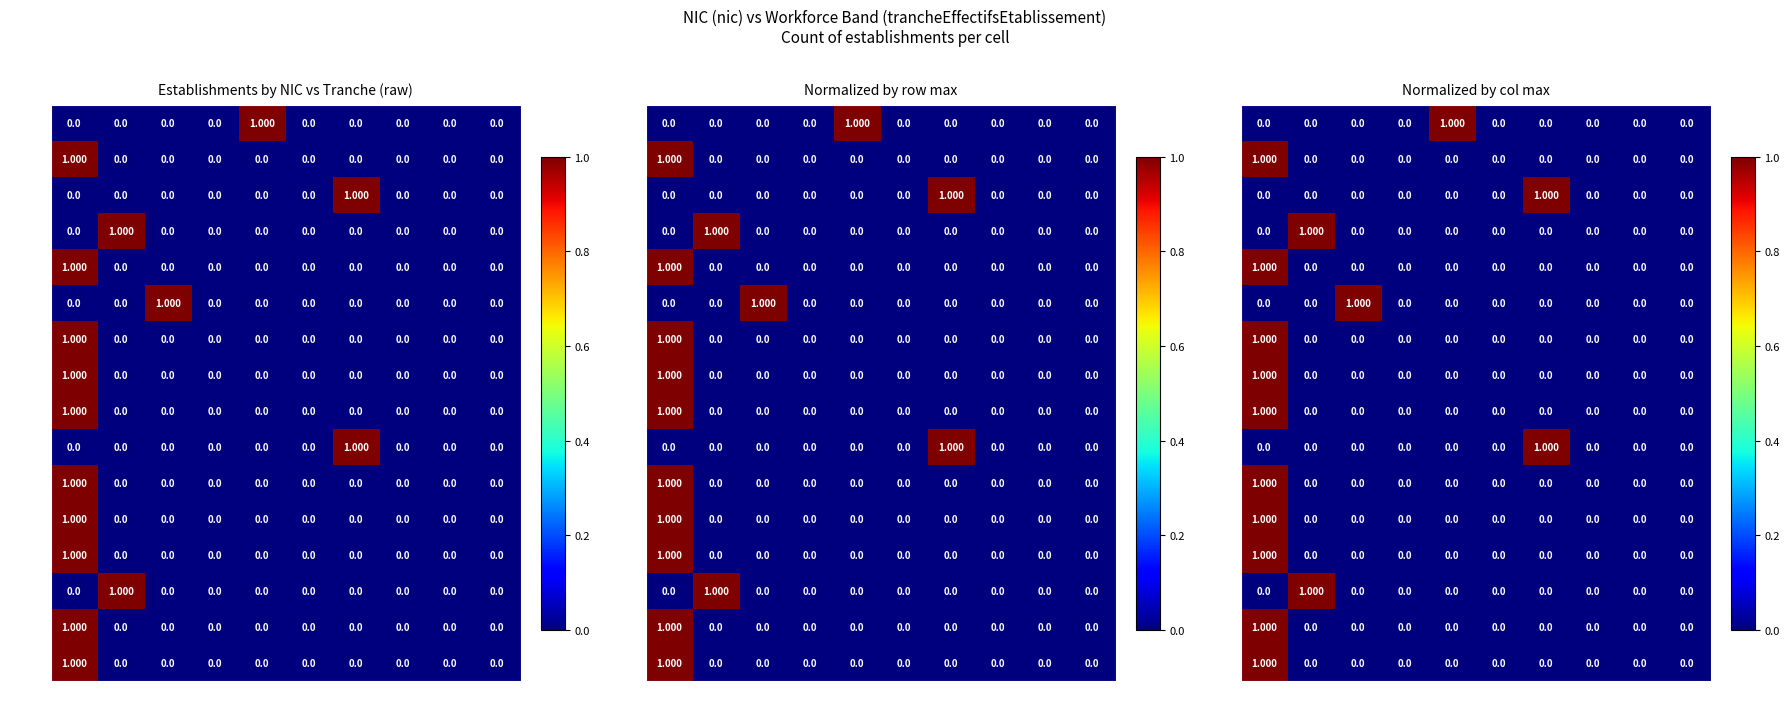

How many series are shown in this chart?

16